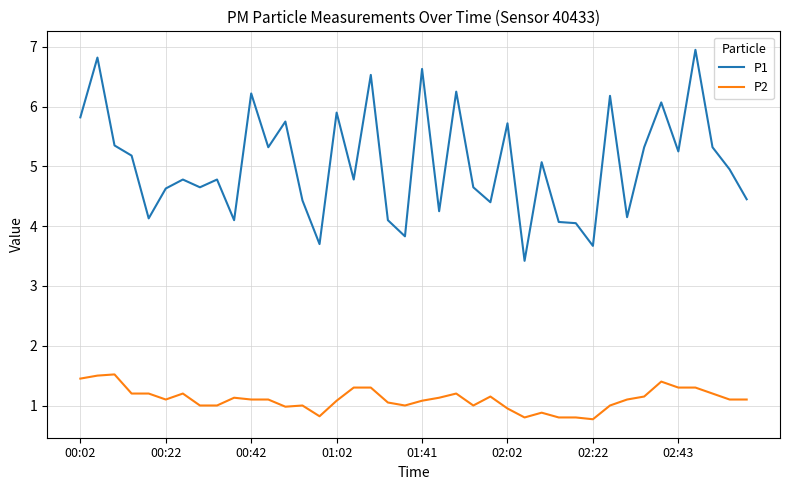

Count the number of categories in the chart.

40